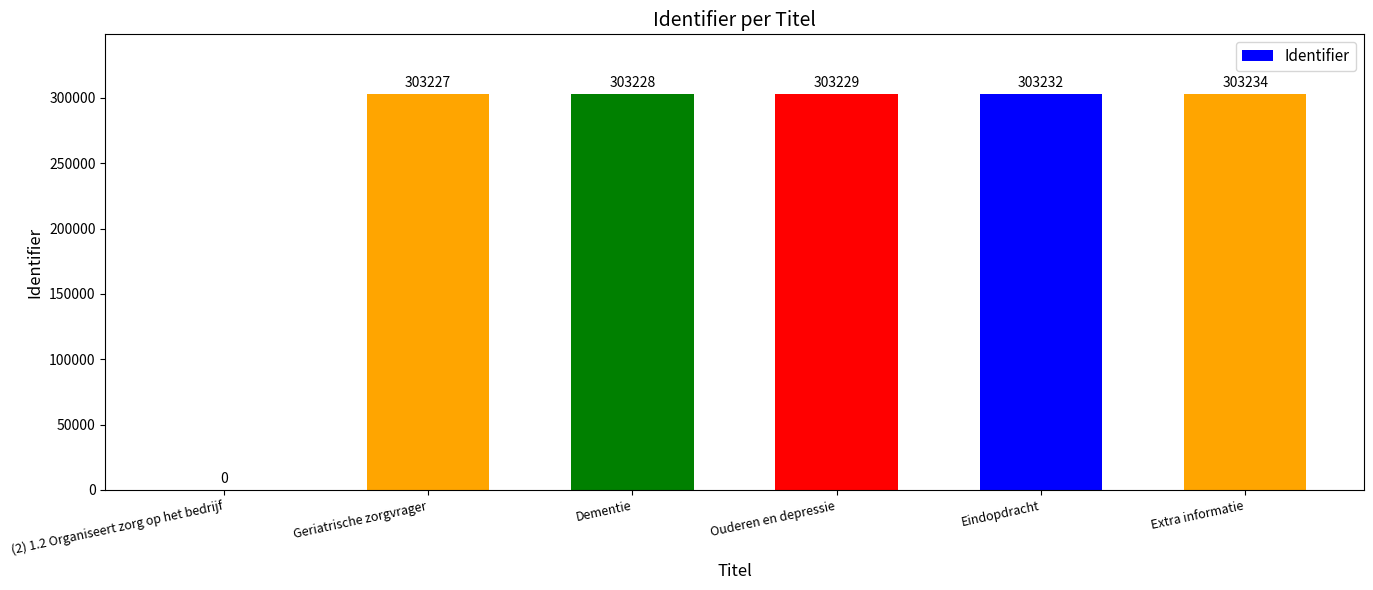

What is the sum of all values?

1516150